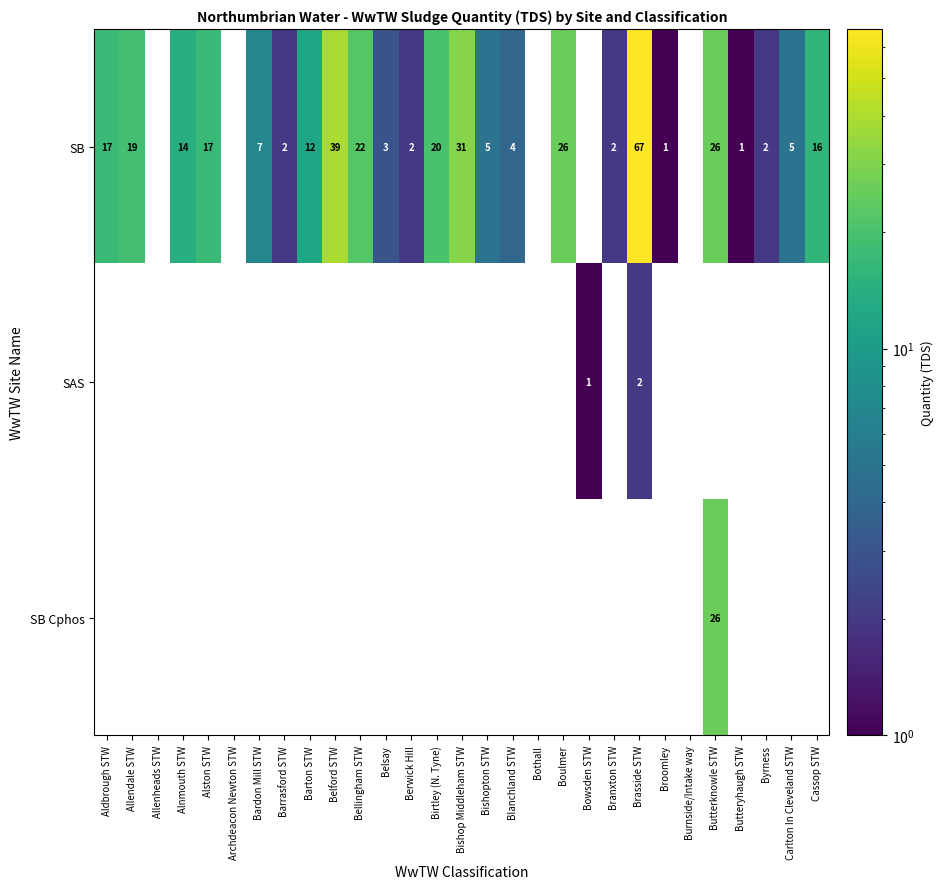

What is the sum of all SB values?

360